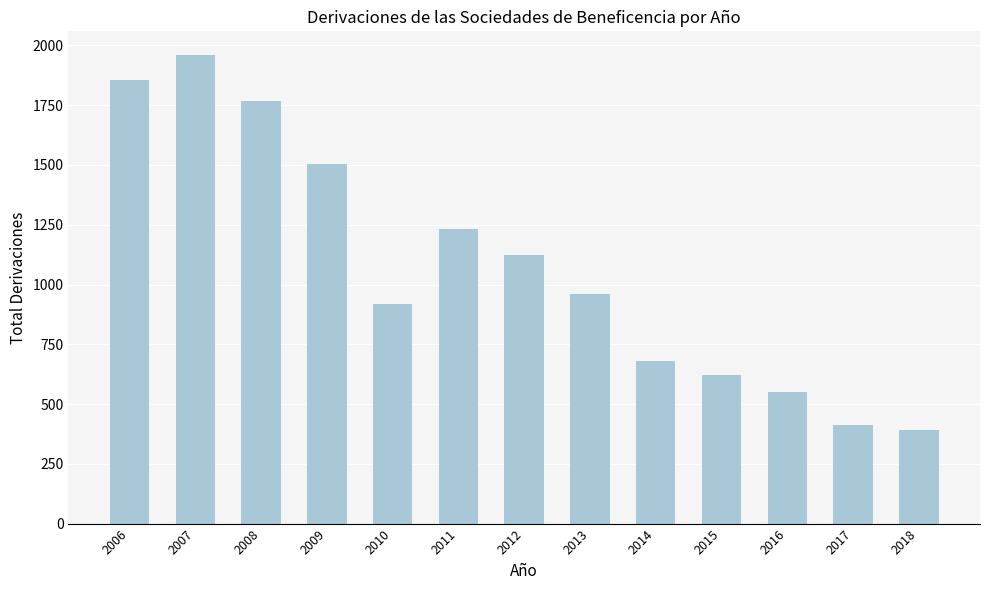

Reading left to right, extract all data points from this chart.

2006=1855	2007=1961	2008=1769	2009=1506	2010=919	2011=1234	2012=1123	2013=959	2014=680	2015=621	2016=549	2017=414	2018=392